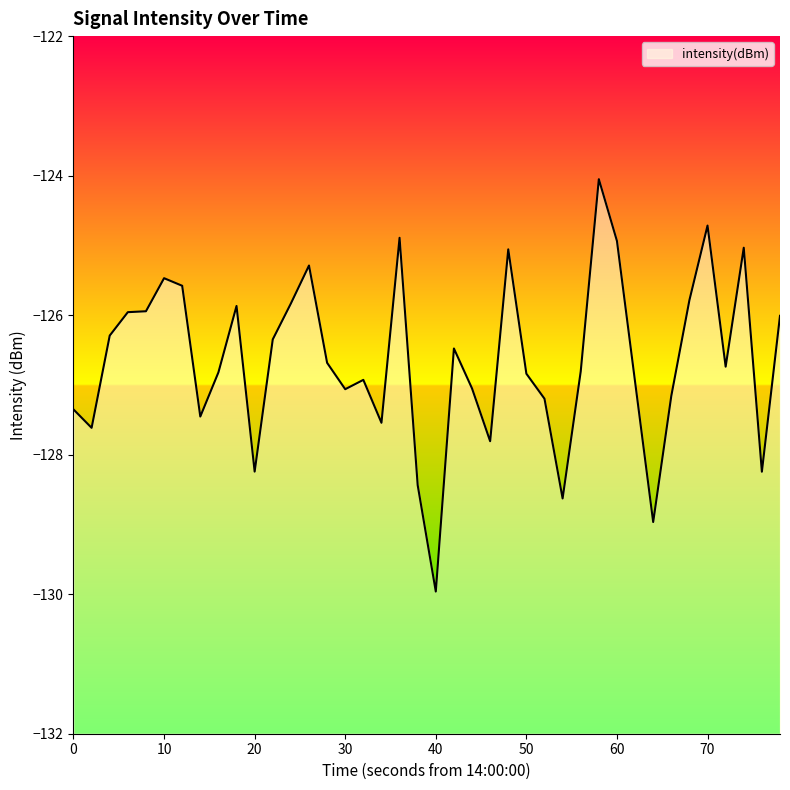

What is the approximate value at 70?

-124.7